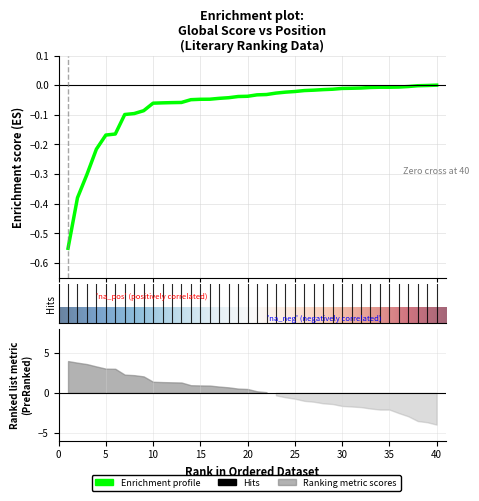

How many categories are shown in the chart?

40